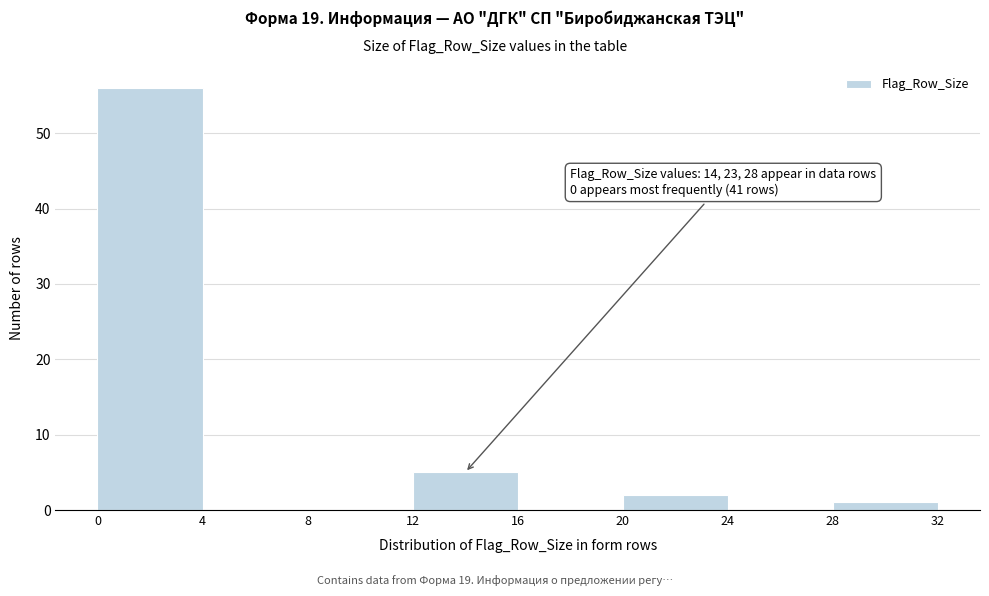

Which range on the x-axis has the tallest bar?

0 to 4